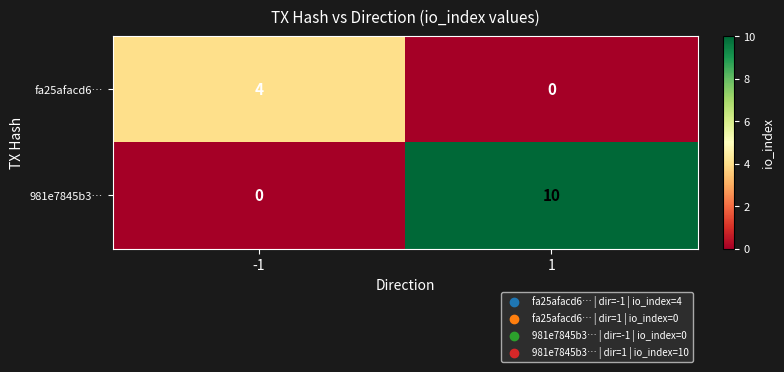

At which category does the chart reach its peak across all series?

1